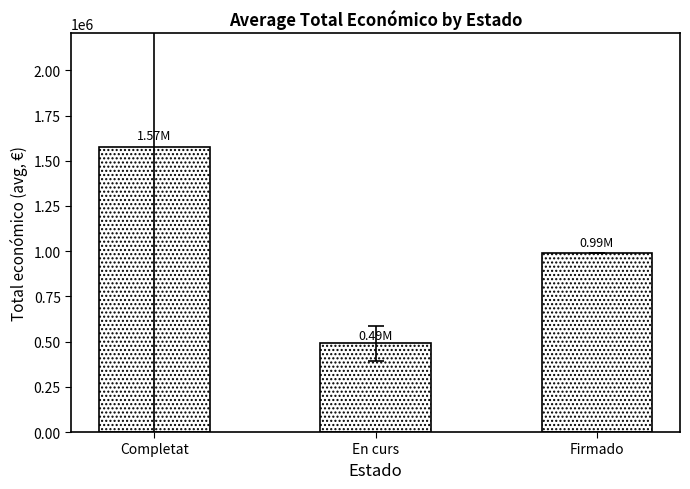

What is the difference between the maximum and second lowest values?

584692.3